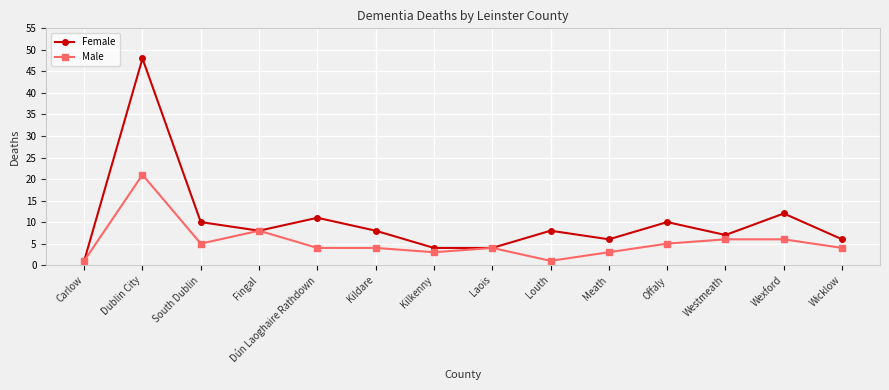

List the series in order of their overall mean, lowest first.

Male, Female